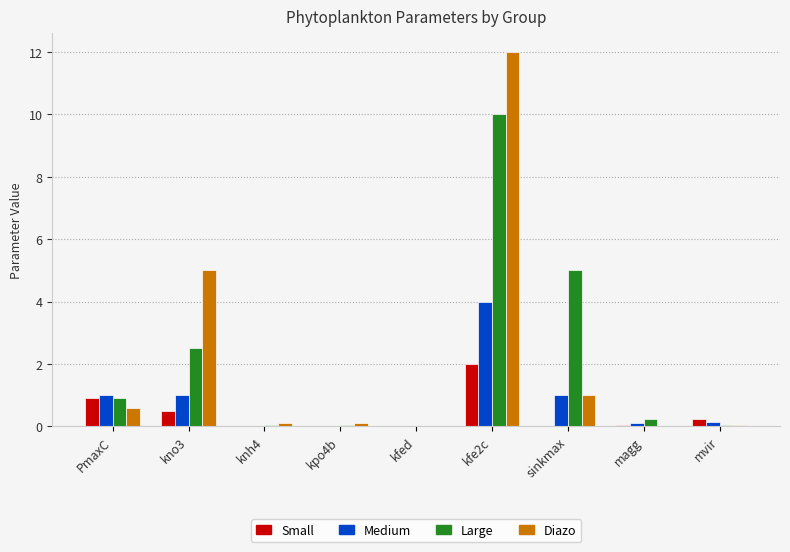

The Small series shows 2.0 at kfe2c. True or false?

True